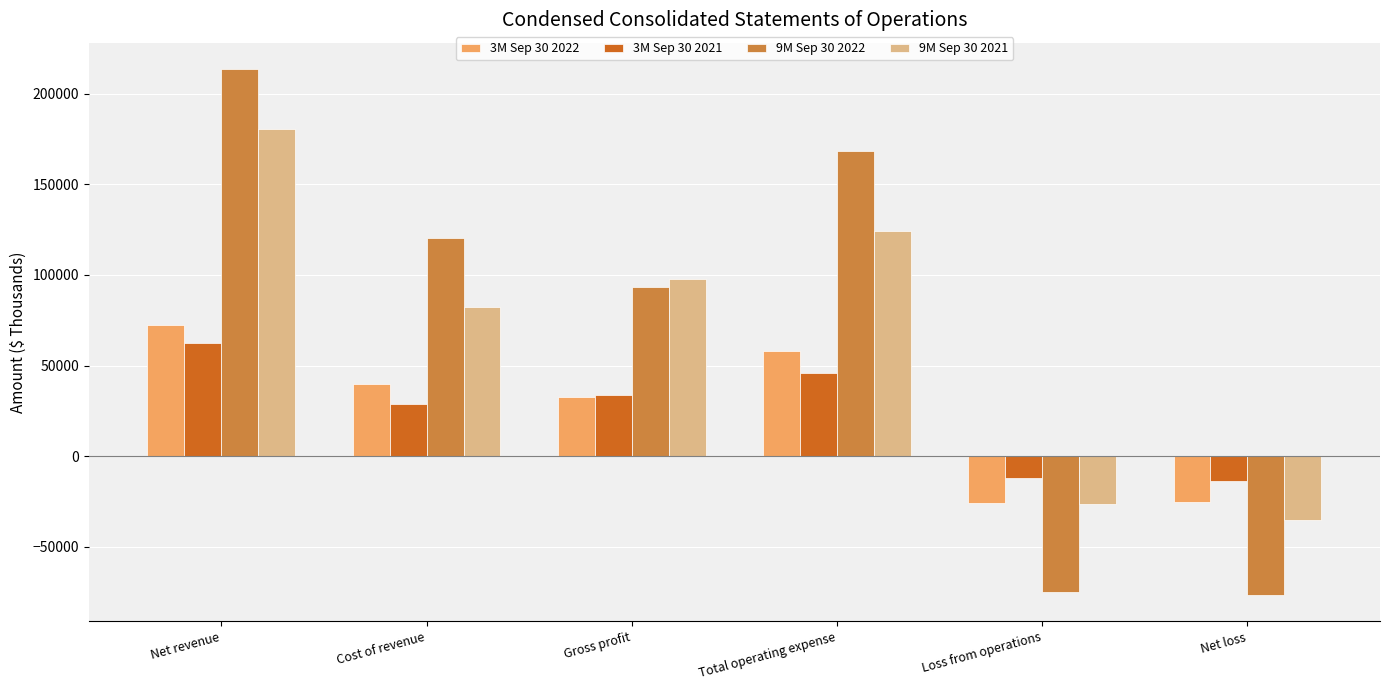

At which label is 3M Sep 30 2022 closest to 23568?

Gross profit